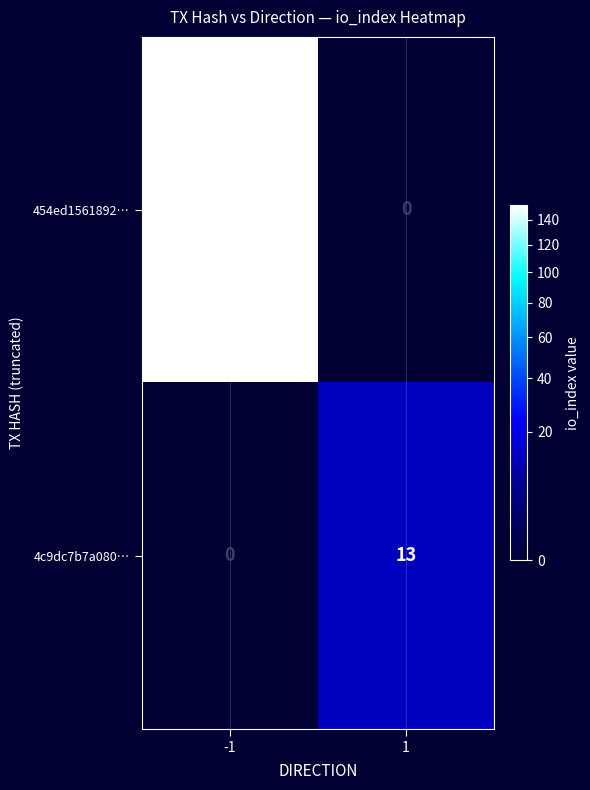

Is it true that 454ed1561892… equals 98 at 1?

False